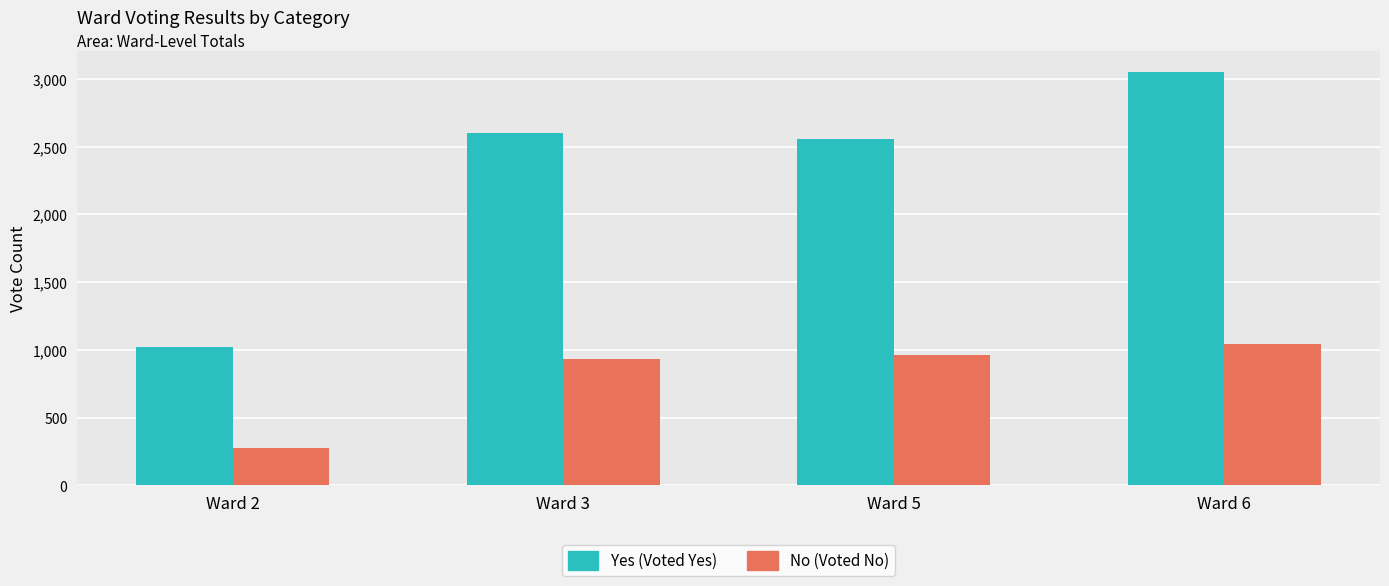

What is the difference between the highest and lowest values at Ward 2?

746